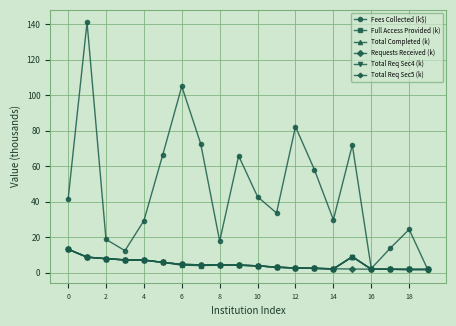

Reading left to right, extract all data points from this chart.

Fees Collected (k$): 41.3	141.0	18.9	12.5	29.3	66.6	105.0	72.6	17.8	65.8	42.8	33.7	82.3	58.1	29.9	71.9	2.4	13.9	24.5	1.4
Full Access Provided (k): 13.2	8.8	8.0	7.3	7.0	5.9	4.3	4.1	4.3	4.3	4.0	3.1	2.8	2.6	2.1	9.1	2.0	2.0	1.9	1.9
Total Completed (k): 13.3	8.9	8.0	7.3	7.2	5.9	4.8	4.6	4.5	4.3	4.0	3.2	2.8	2.6	2.3	9.1	2.1	2.0	1.9	1.9
Requests Received (k): 13.3	8.8	8.0	7.3	7.2	5.9	4.8	4.5	4.5	4.3	4.0	3.2	2.8	2.6	2.3	2.2	2.1	2.0	1.9	1.9
Total Req Sec4 (k): 13.3	8.8	8.0	7.3	7.2	5.9	4.8	4.5	4.5	4.3	4.0	3.2	2.8	2.6	2.3	9.1	2.1	2.0	1.9	1.9
Total Req Sec5 (k): 13.3	8.8	8.0	7.3	7.2	5.9	4.8	4.5	4.5	4.3	4.0	3.2	2.8	2.6	2.3	9.1	2.1	2.0	1.9	1.9